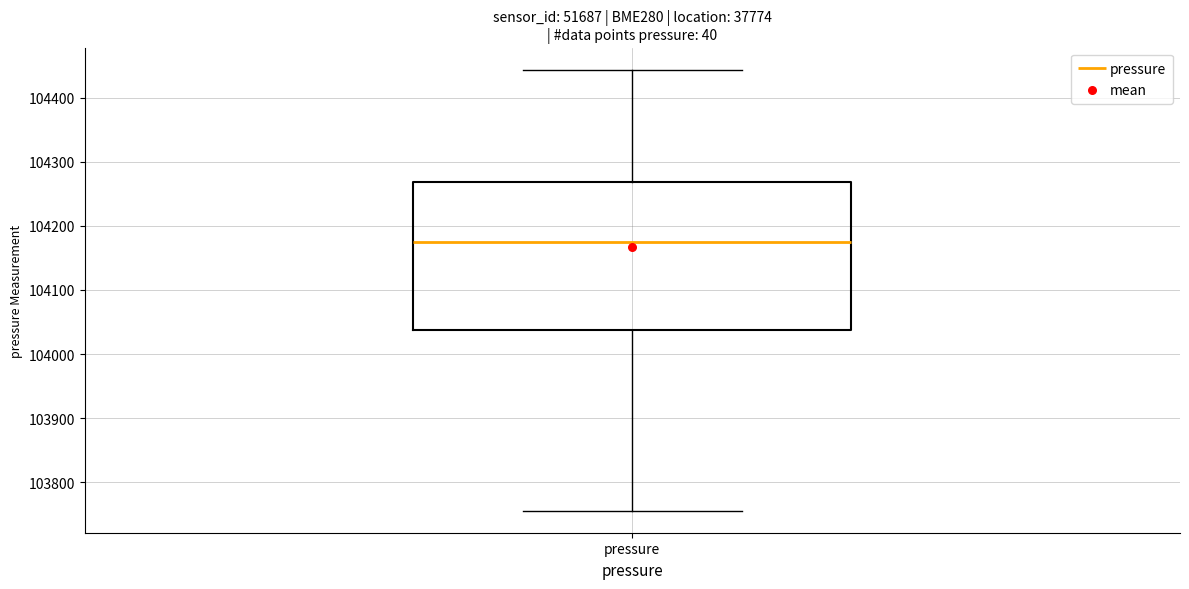

Transcribe this box plot: give where the median line is, the range the box spans, and where the two whiskers end, as read against the y-axis. The values are not printed on the chart, so give them approximately, as read against the axis.

median 104180, box 104040 to 104270, whiskers 103760 to 104440